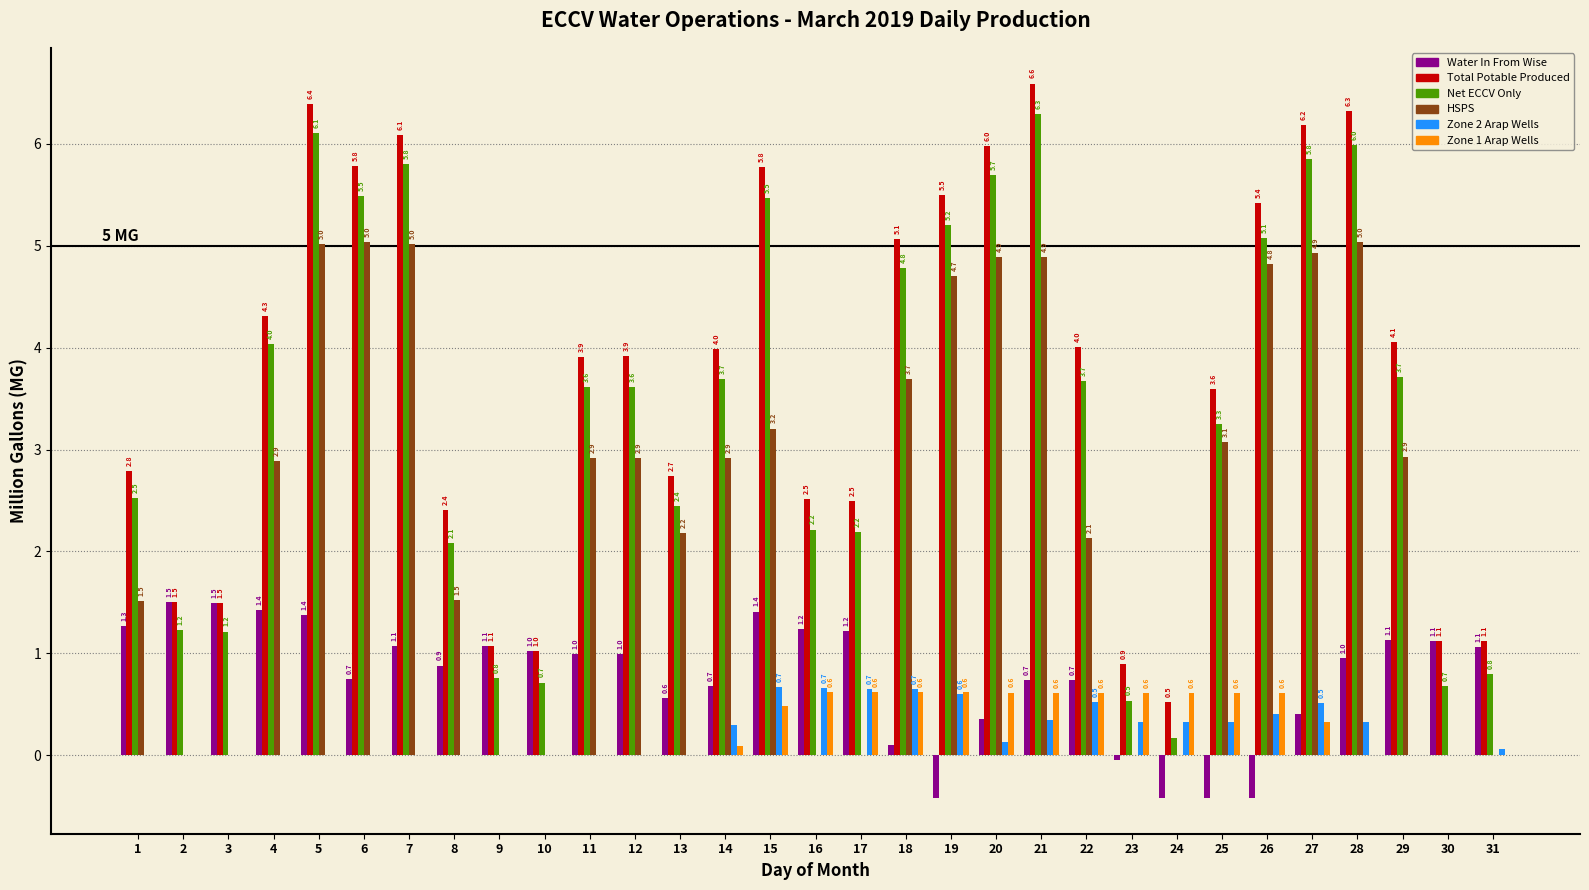

What is the approximate value of HSPS at 25?

3.1